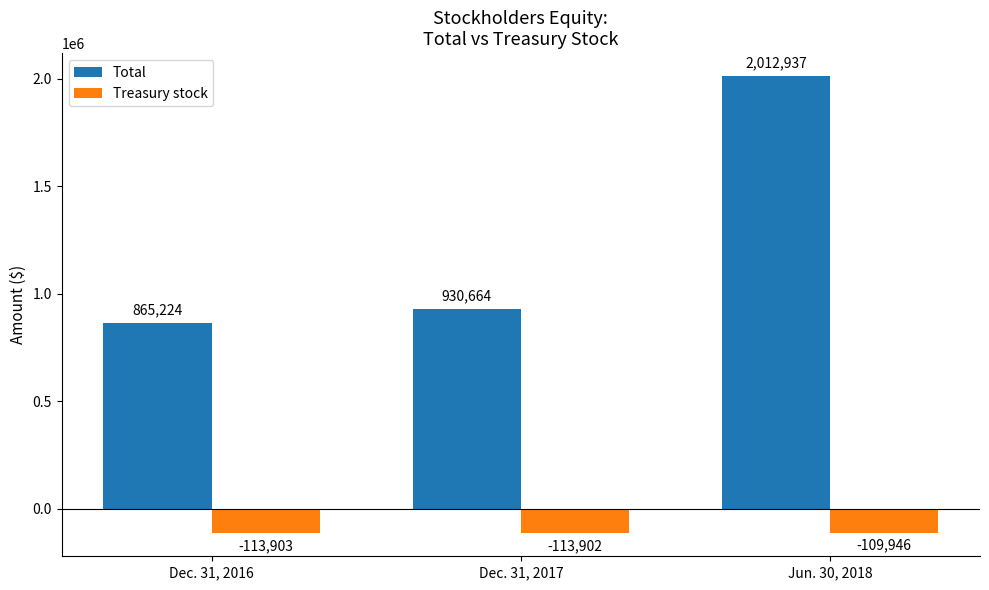

What is the total value across all series at Dec. 31, 2016?

751321